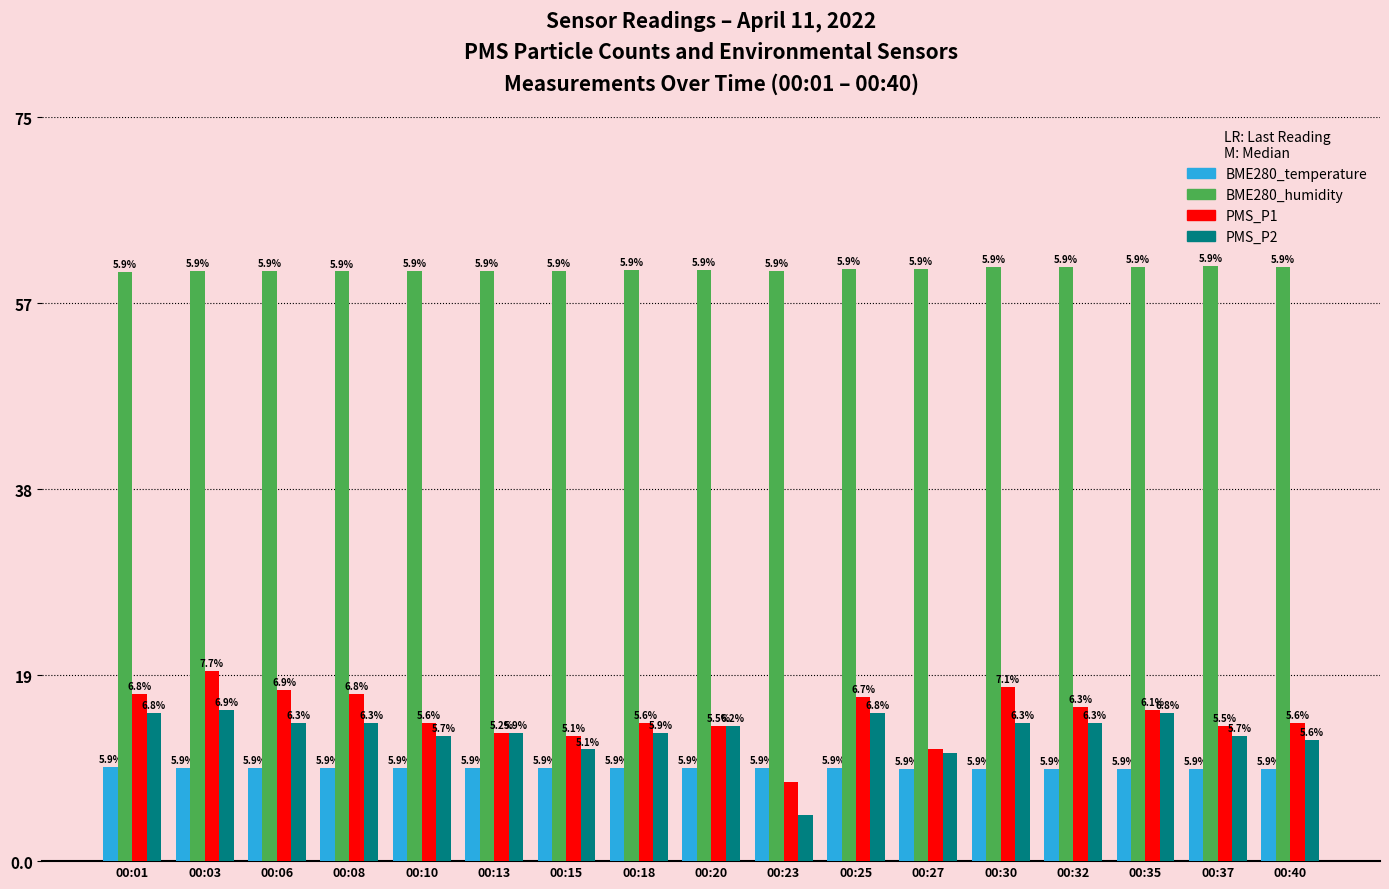

What is the value of the PMS_P2 bar at the 14th from the left?

14.0